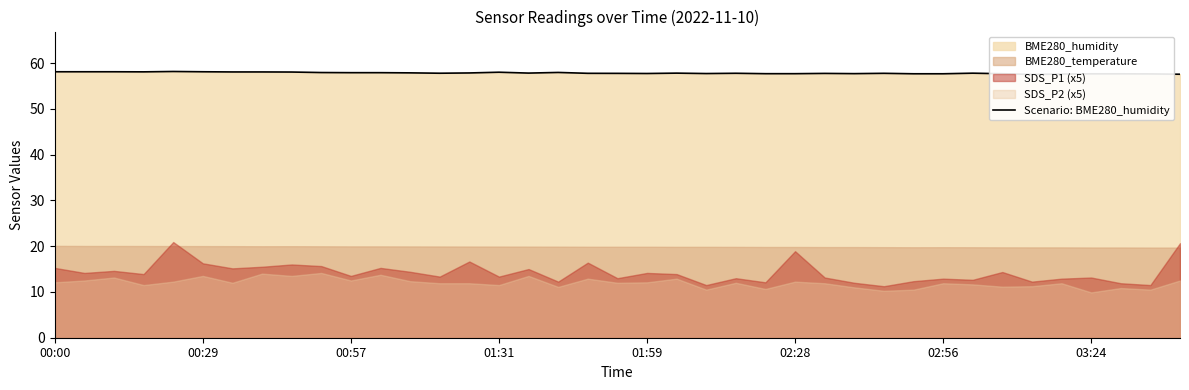

What is the label of the 39th point from the right?

00:00